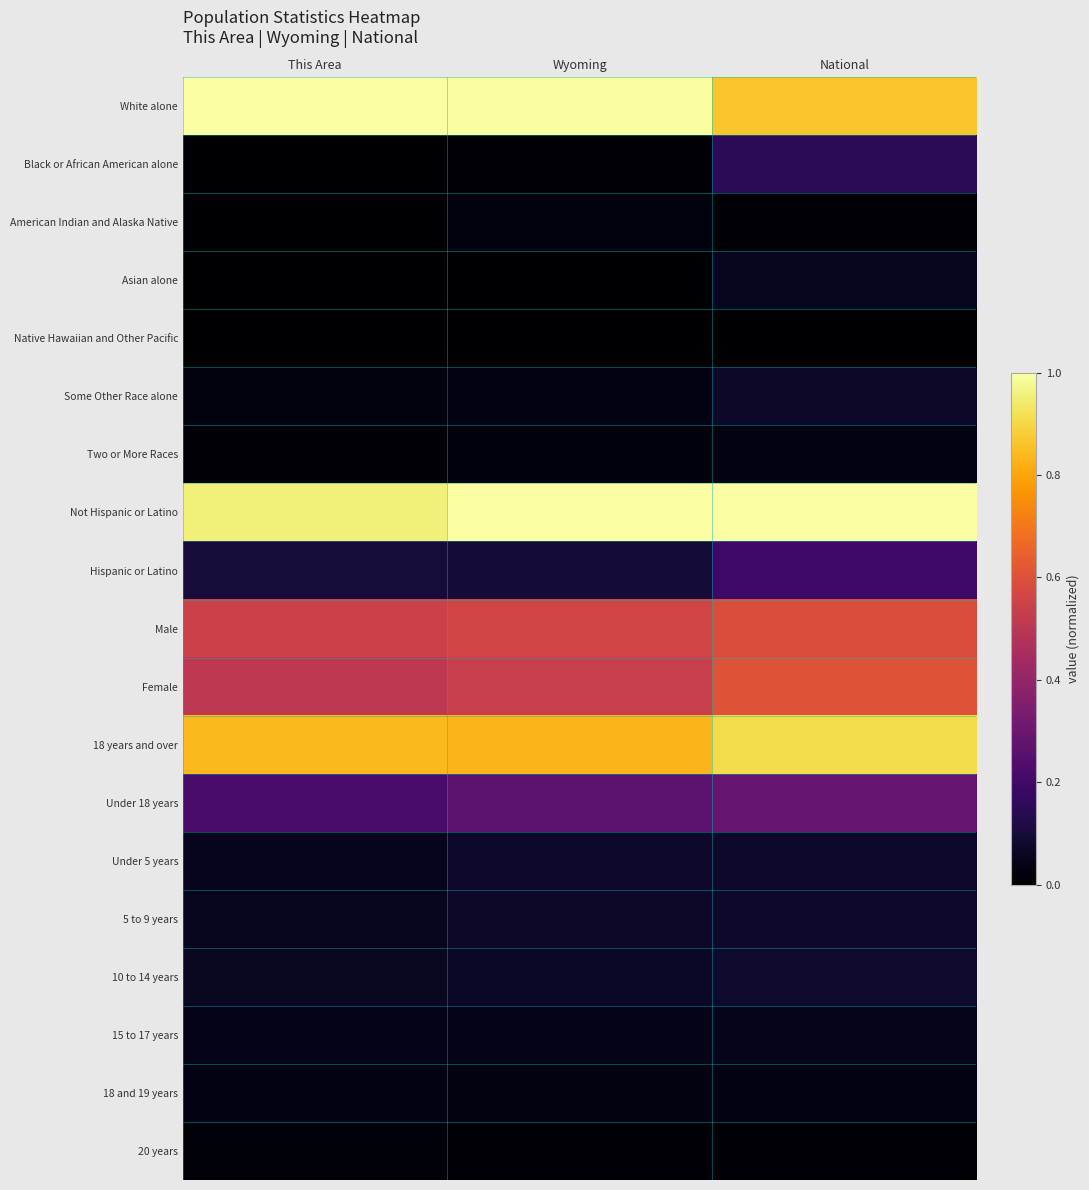

Which series has the largest total across all categories?

Not Hispanic or Latino